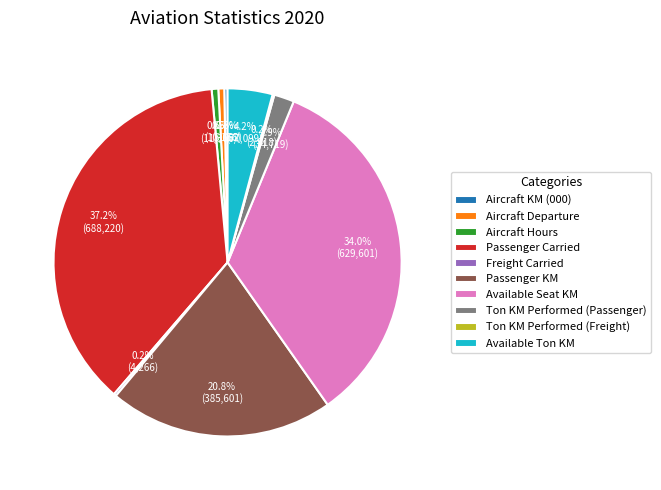

Between Available Seat KM and Passenger KM, which is larger?

Available Seat KM